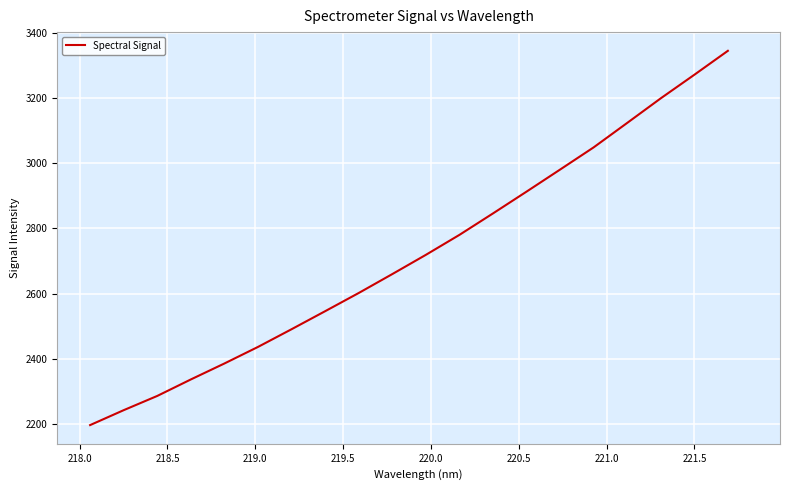

What is the difference between the maximum and minimum values?

1149.5